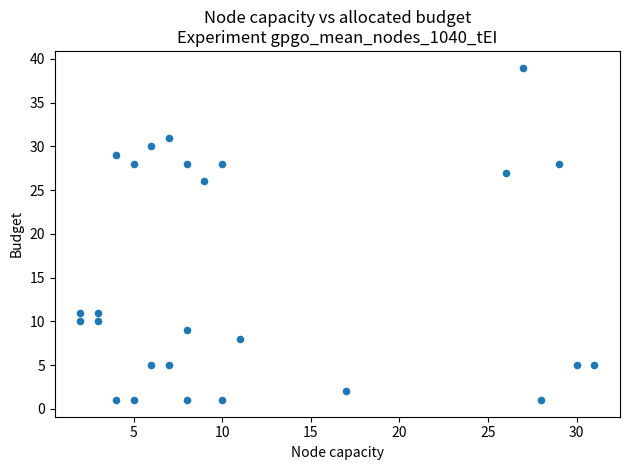

What is the range of X values (max minus min)?

29